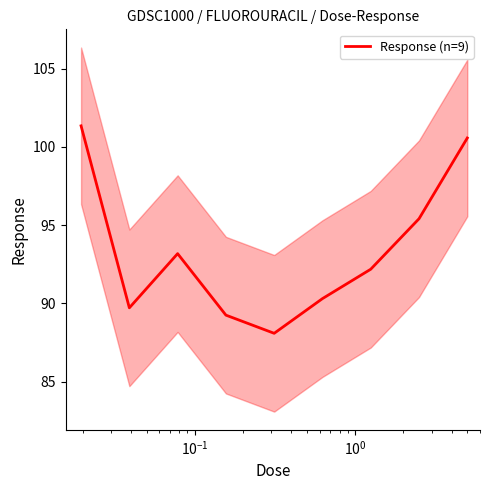

Does the chart display data point markers on the line(s)?

No